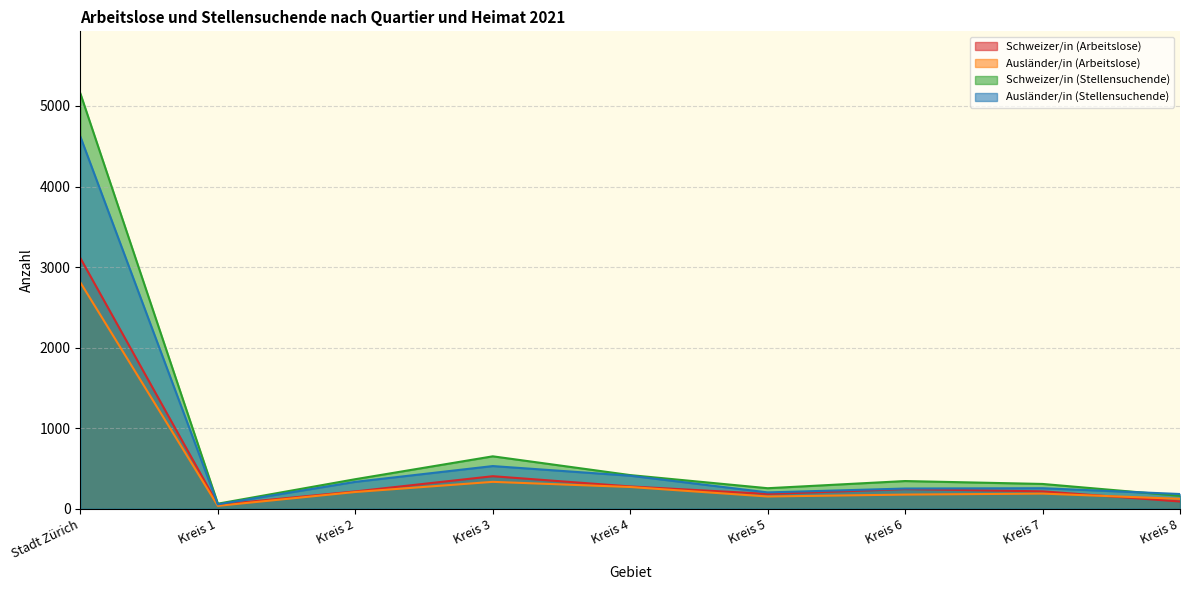

Where do Schweizer/in (Stellensuchende) and Ausländer/in (Stellensuchende) first cross each other?

Kreis 7 and Kreis 8